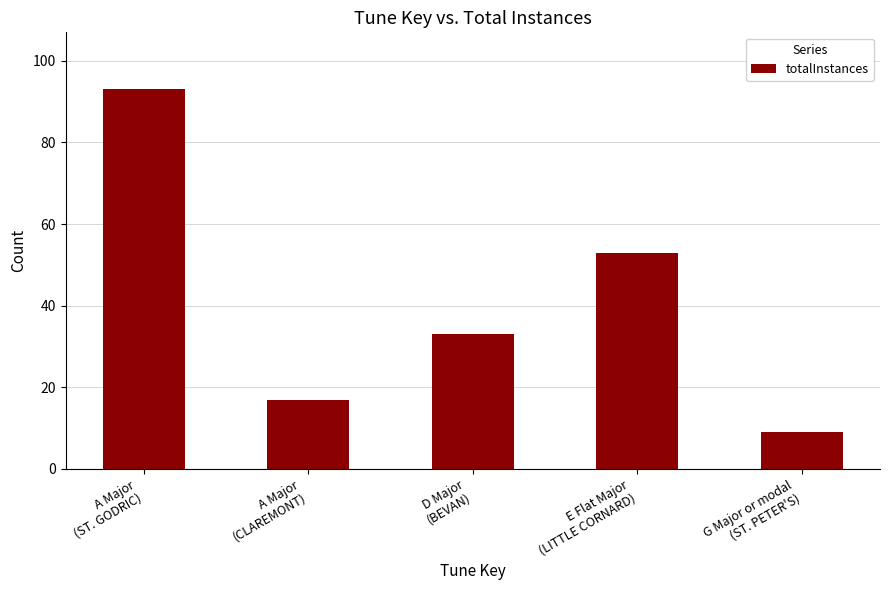

Reading left to right, transcribe all the data shown in this chart.

A Major
(ST. GODRIC)=93	A Major
(CLAREMONT)=17	D Major
(BEVAN)=33	E Flat Major
(LITTLE CORNARD)=53	G Major or modal
(ST. PETER'S)=9